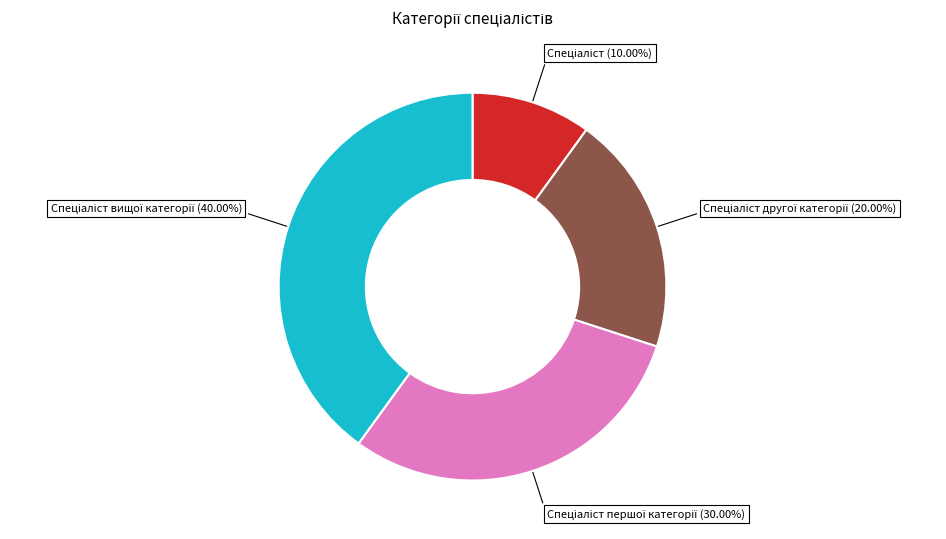

To the nearest percent, what is the difference between the largest and smallest slice percentages?

30%